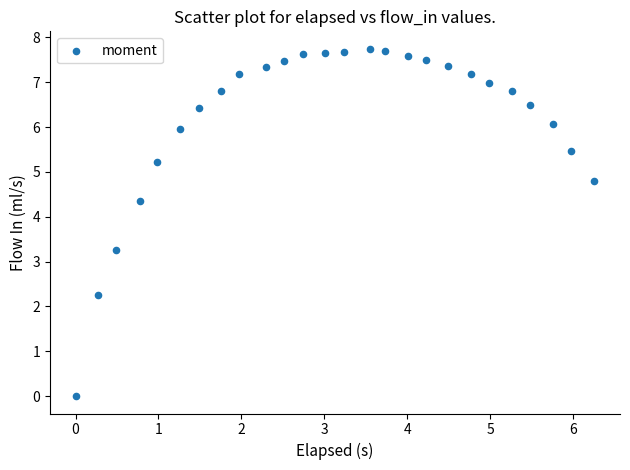

What Y value in the scatter plot is closest to 3?

3.3